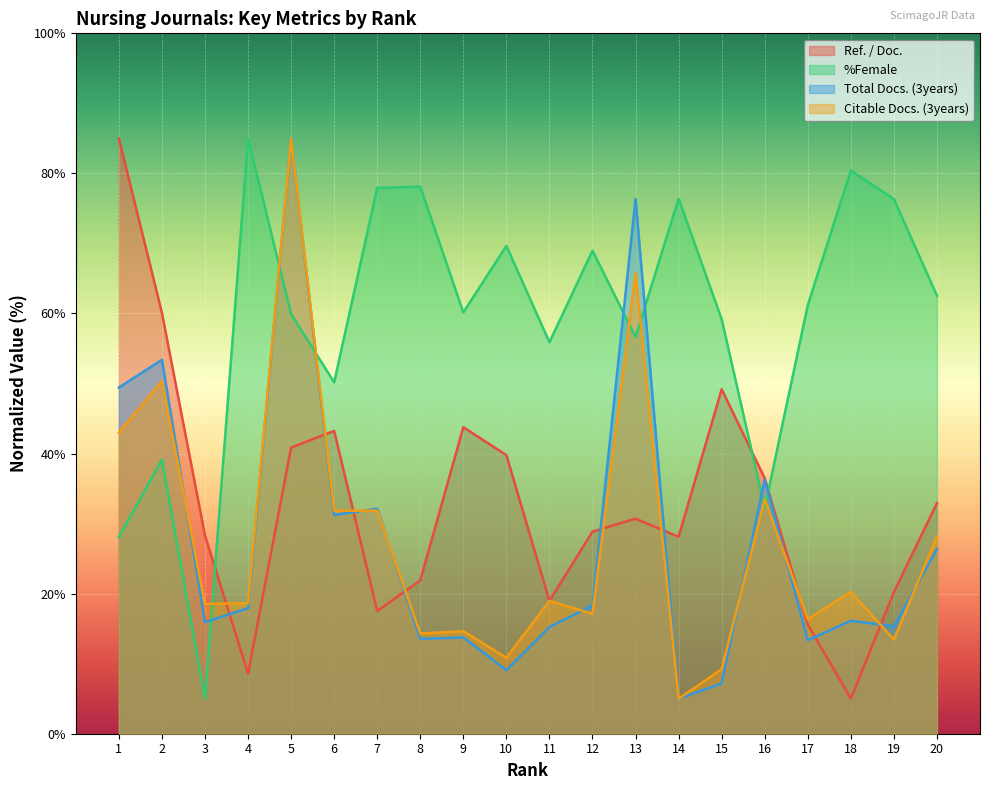

Between 6 and 3, which is larger?

6